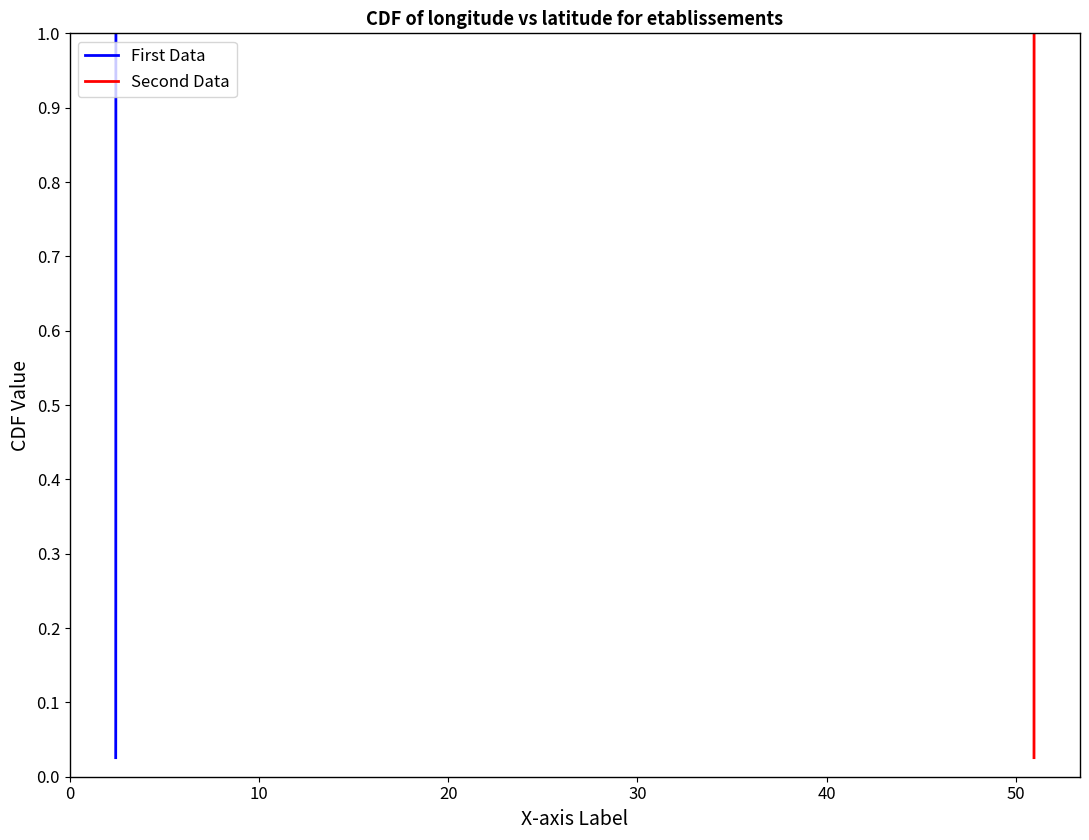

True or false: Second Data has a value of 0.7 at 17.

False